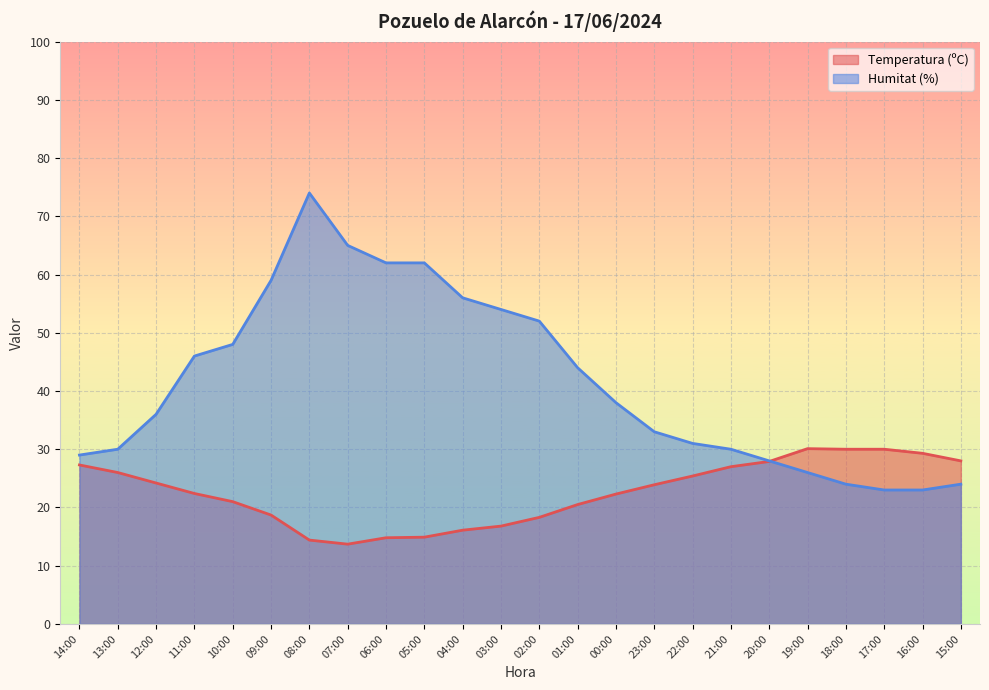

At 07:00, list the series in order from largest to smallest.

Humitat (%), Temperatura (ºC)